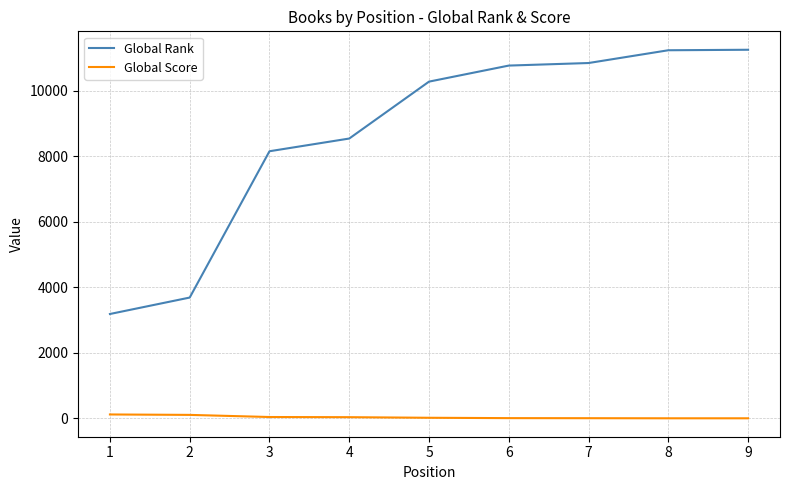

List the series in order of their overall mean, highest first.

Global Rank, Global Score